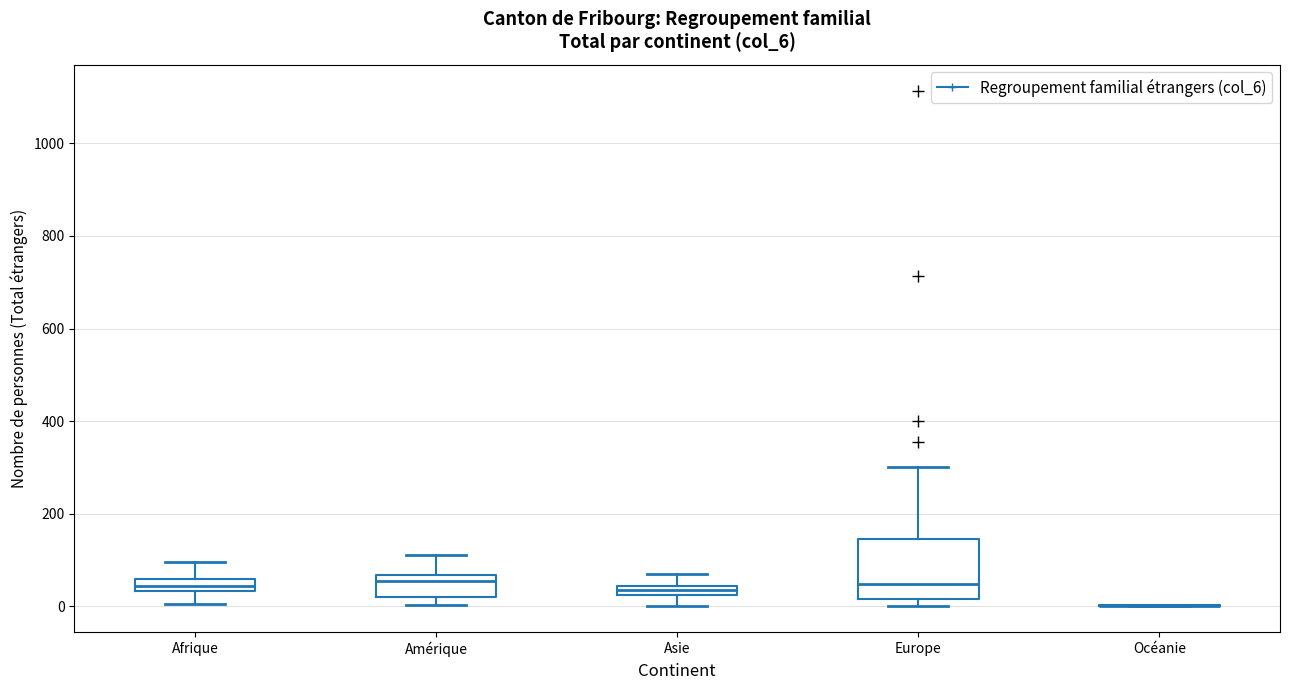

Comparing the boxes themselves (not the whiskers), which one is the tallest?

Europe